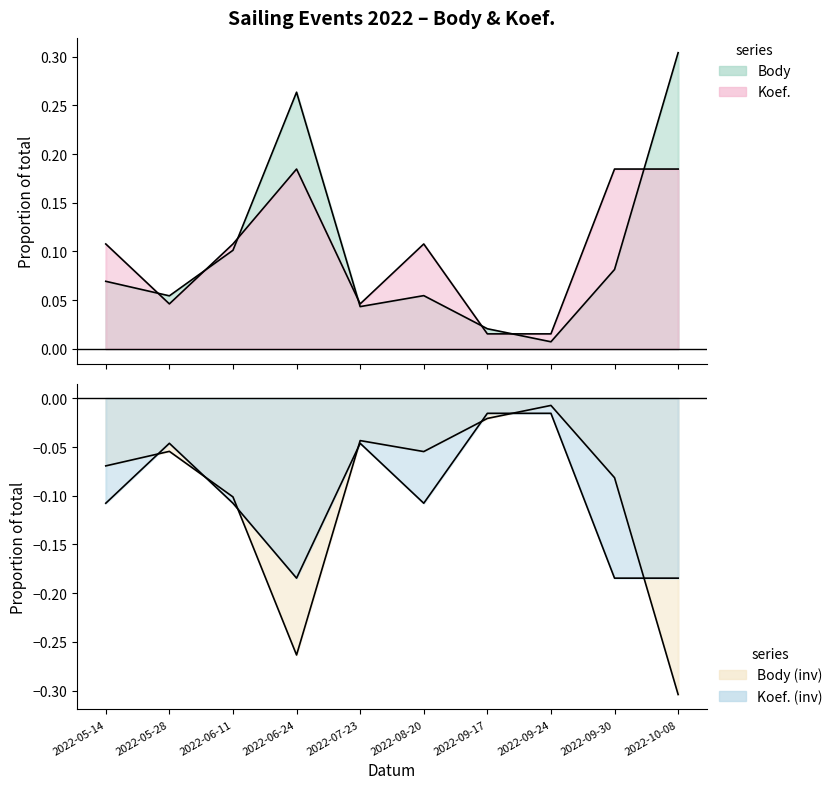

What are all the series names shown in the legend?

Body, Koef.